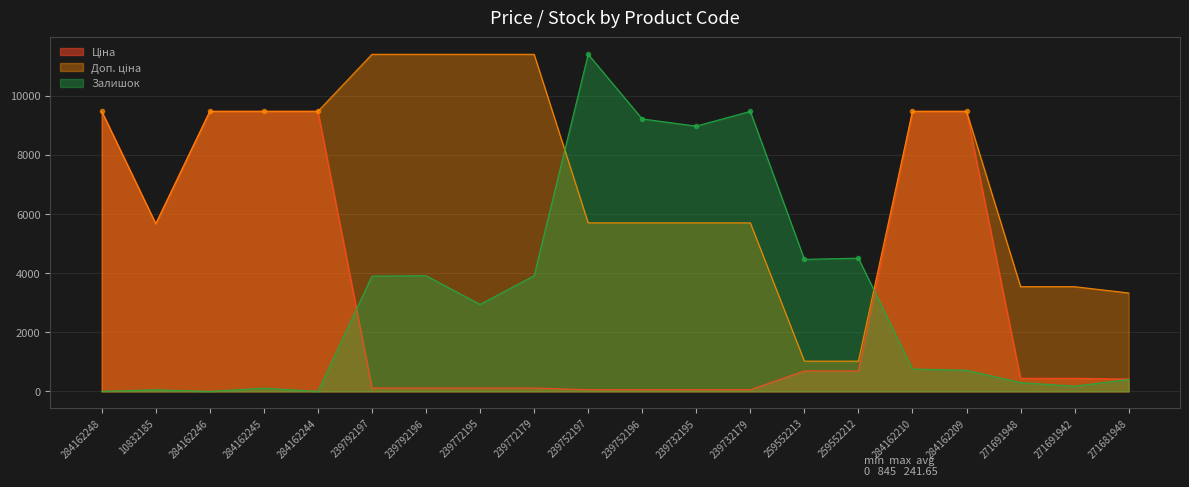

Reading left to right, list all the values displayed in this chart.

Ціна: 284162248=9480.1	10832185=5673.8	284162246=9480.1	284162245=9480.1	284162244=9480.1	239792197=114.1	239792196=114.1	239772195=114.1	239772179=114.1	239752197=57.0	239752196=57.0	239732195=57.0	239732179=57.0	259552213=693.7	259552212=693.7	284162210=9480.1	284162209=9480.1	271691948=443.1	271691942=443.1	271681948=416.6
Доп. ціна: 284162248=9480.1	10832185=5673.8	284162246=9480.1	284162245=9480.1	284162244=9480.1	239792197=11410.0	239792196=11410.0	239772195=11410.0	239772179=11410.0	239752197=5705.0	239752196=5705.0	239732195=5705.0	239732179=5705.0	259552213=1024.6	259552212=1024.6	284162210=9480.1	284162209=9480.1	271691948=3545.0	271691942=3545.0	271681948=3332.5
Залишок: 284162248=0.0	10832185=54.0	284162246=0.0	284162245=108.0	284162244=0.0	239792197=3902.4	239792196=3915.9	239772195=2943.6	239772179=3915.9	239752197=11410.0	239752196=9222.5	239732195=8979.5	239732179=9479.1	259552213=4469.5	259552212=4510.0	284162210=756.2	284162209=715.7	271691948=297.1	271691942=175.5	271681948=405.1